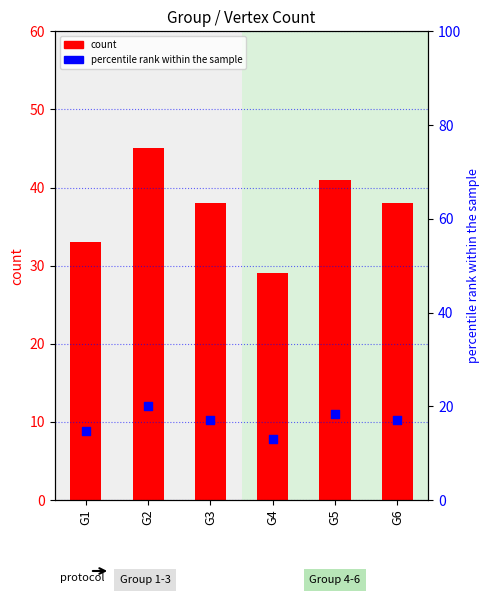

Which series has the largest total across all categories?

count